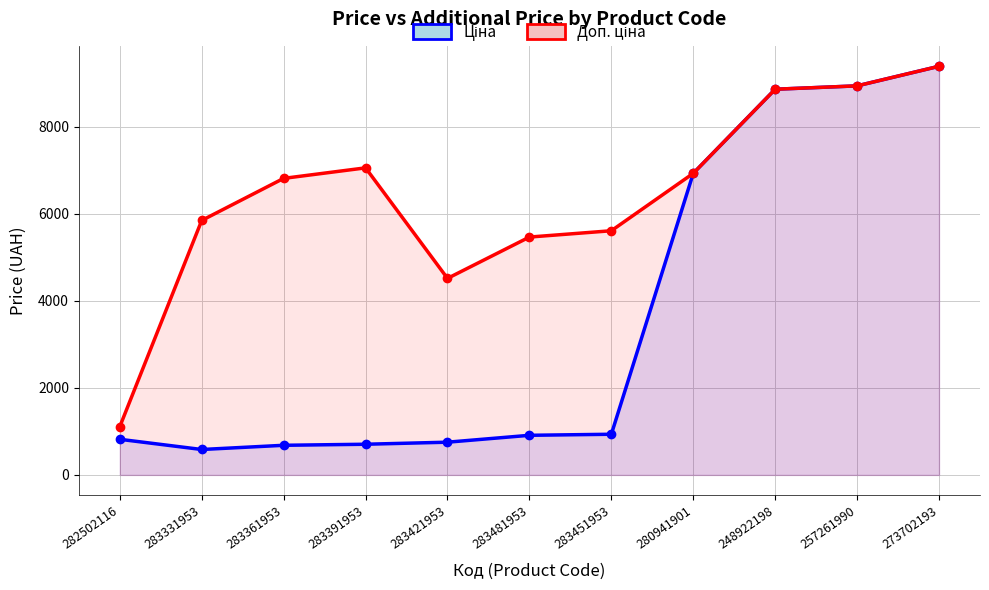

What is the total value across all series at 273702193?

18767.9